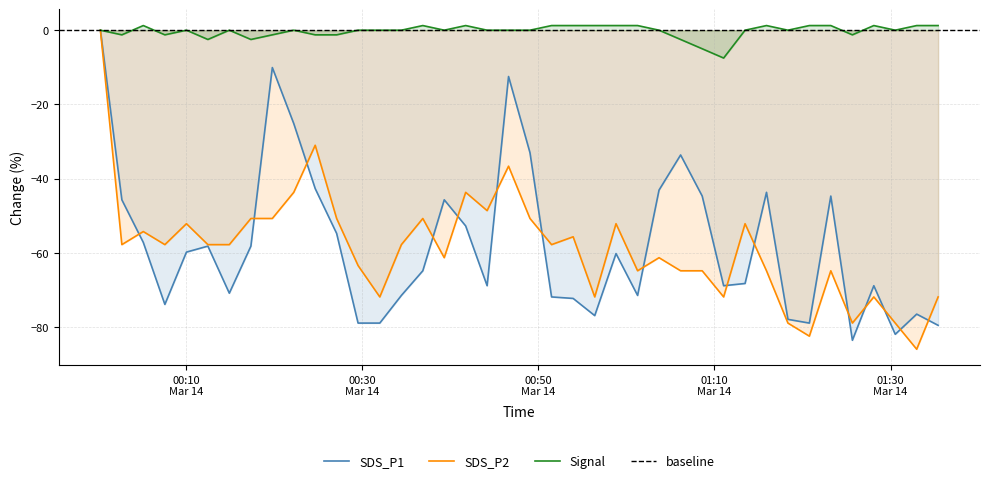

True or false: SDS_P1 and SDS_P2 cross at least once.

True